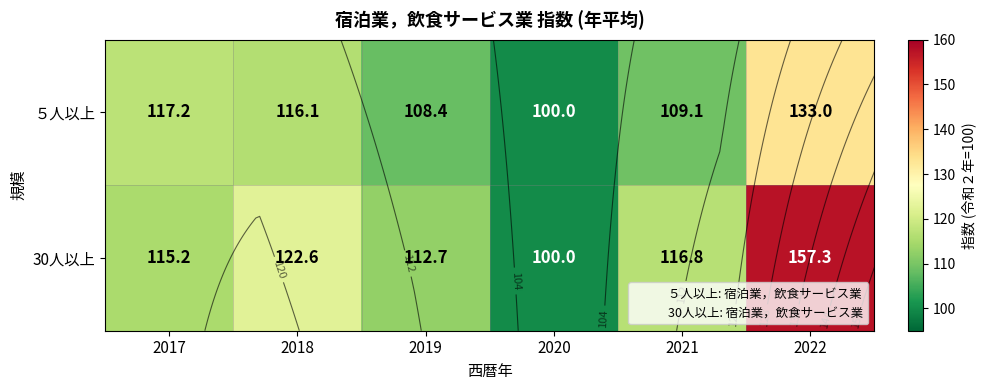

What is the smallest value displayed?

100.0